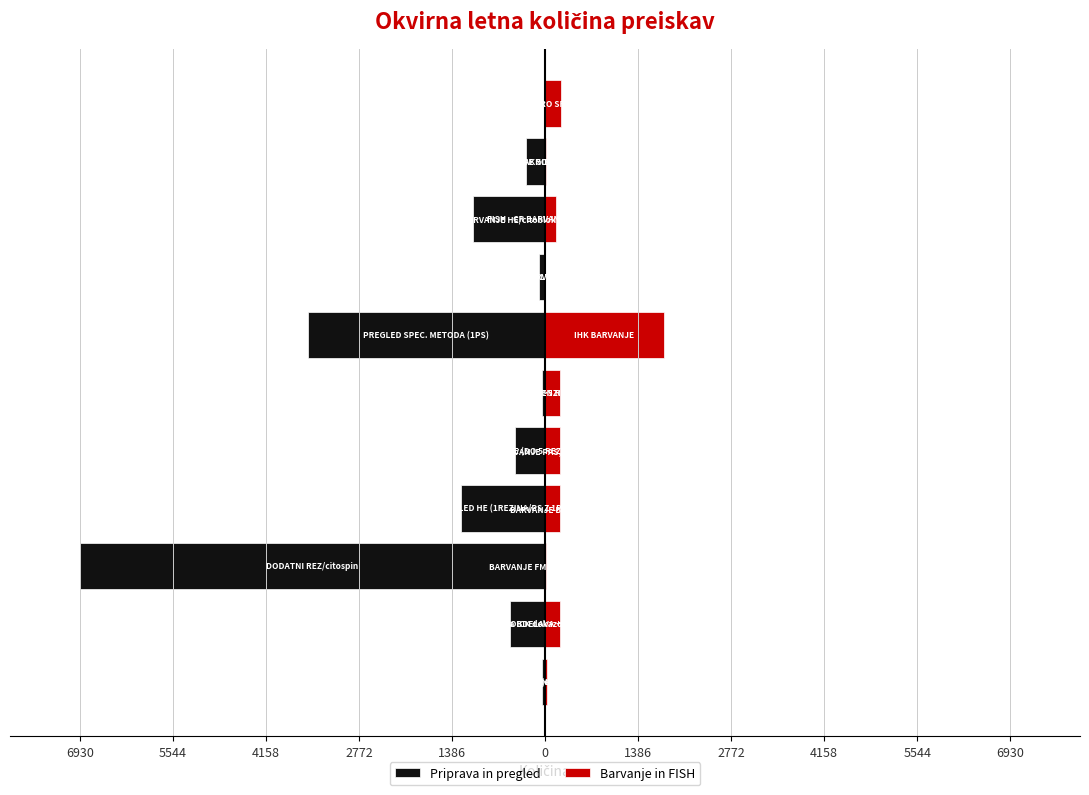

List the labels in order of value, smallest first.

FISH - MTA BARVANJE+PREGLED, BARVANJE FM, GRIM, GROC, SPREJEM-MAKRO MANJŠI VZOREC, BARVANJE TKM, Priprava, barvanje, pregled vzorca, PREGLED HE (>5 REZIN/1PS), KONZULTACIJA, FISH - CR BARVANJE+PREGLED, Izvedba ICK dokazovanja antigena, BARVANJE BBR, ORC, BARVANJE ENZIMSKA (KAE), BARVANJE PAS, KRAYBERG, SPREJEM-MAKRO SREDNJI VZOREC, BARVANJE GIEMSA/VG, PREGLED HE (DO 5 REZIN/1PS), HISTOLOŠKA OBDELAVA + PRVI REZ, BARVANJE HE/citoblok, PREGLED HE (1REZINA/PS Z 1PB), IHK BARVANJE, PREGLED SPEC. METODA (1PS), DODATNI REZ/citospin